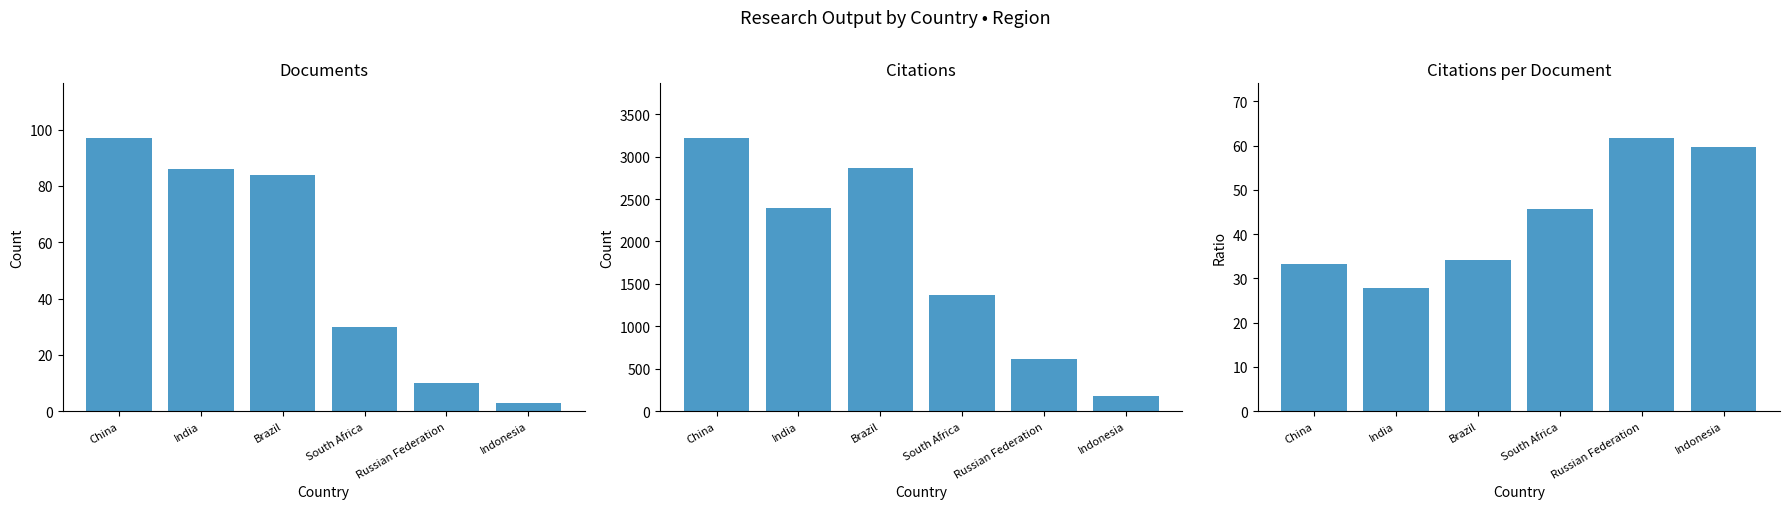

Is it true that Citations per document equals 9.8 at Brazil?

False